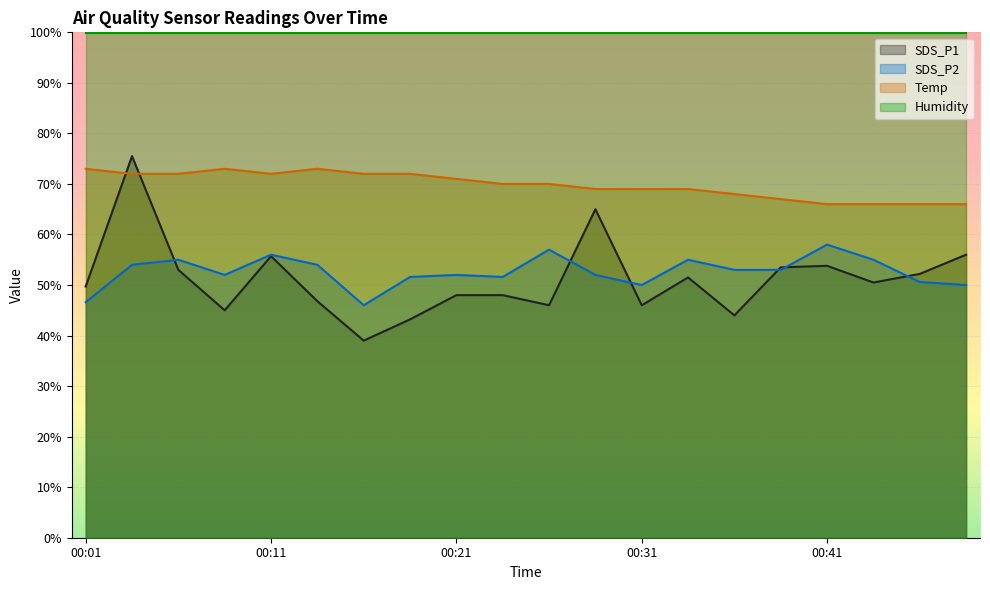

True or false: Temp and SDS_P2 cross at least once.

False